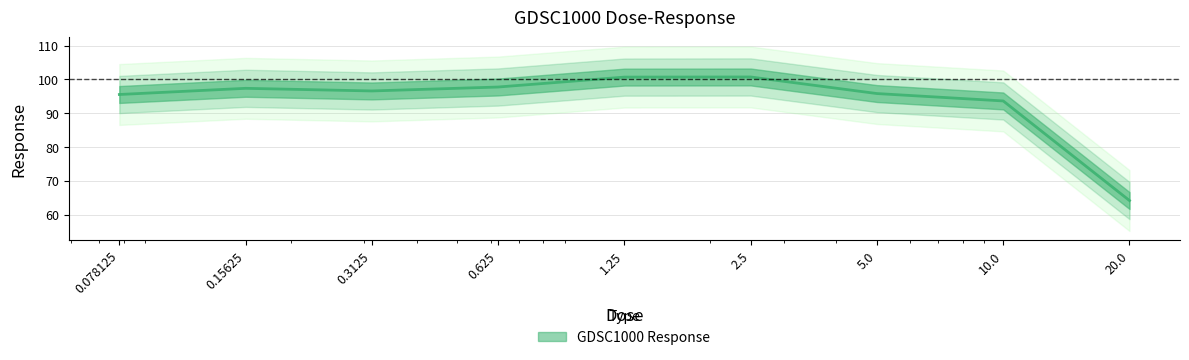

What is the difference between the values at 5.0 and 0.15625?

1.5